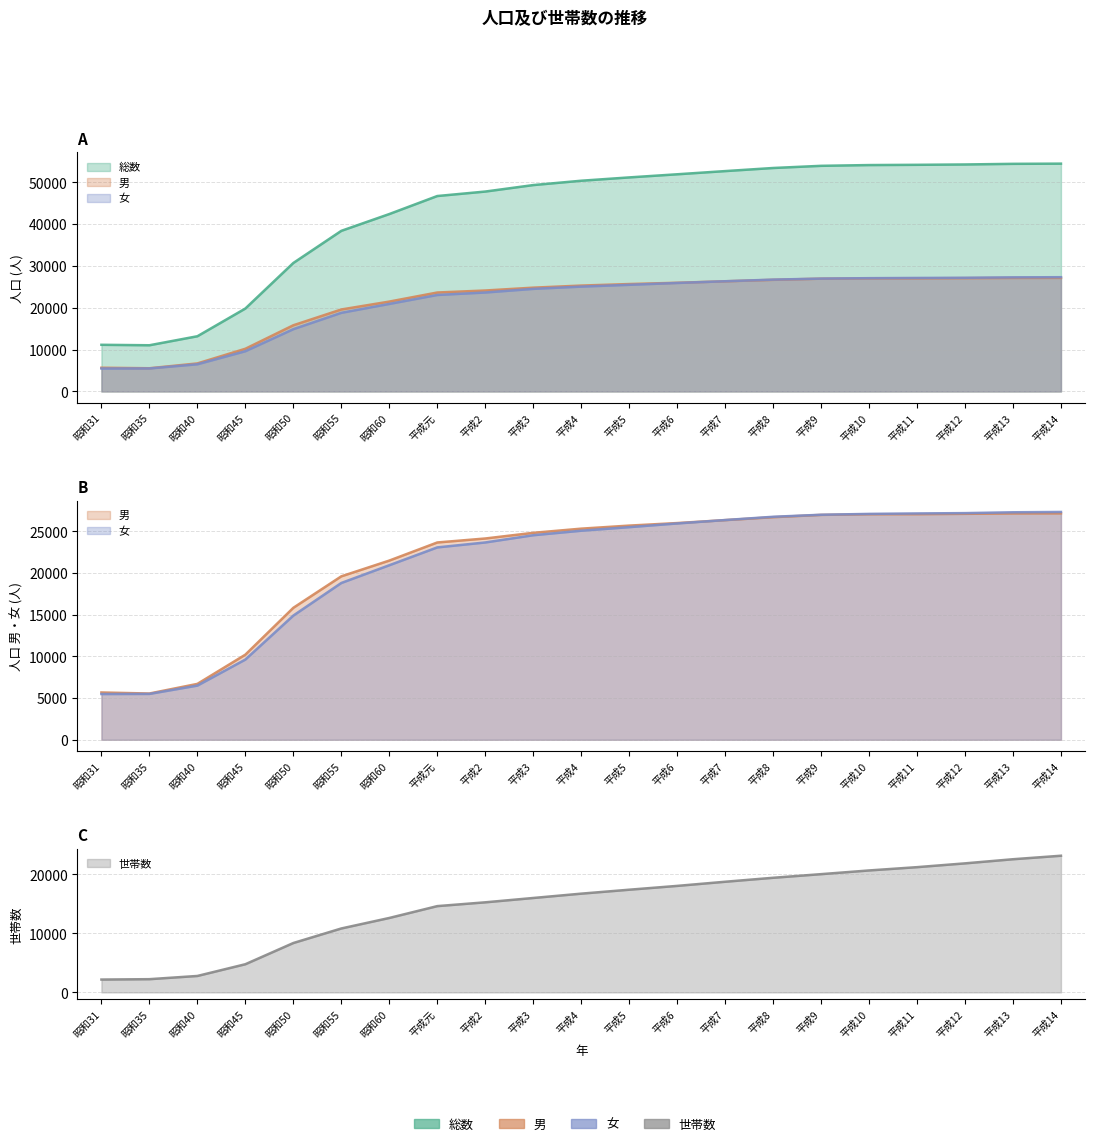

What is the difference between the second highest and minimum values in the 男 series?

21608